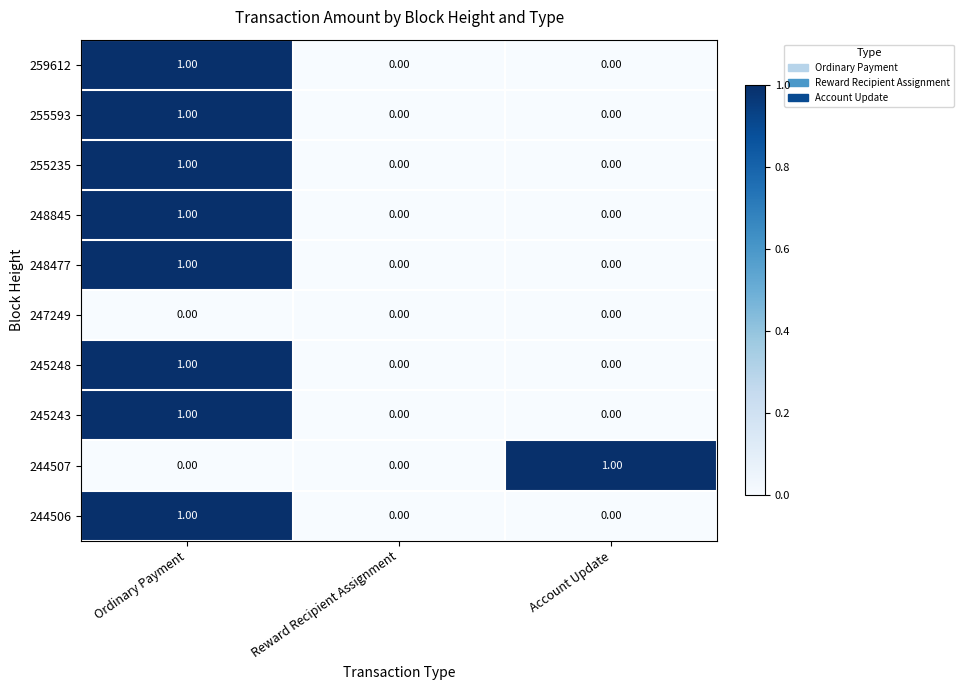

What is the total value across all series at Ordinary Payment?

8